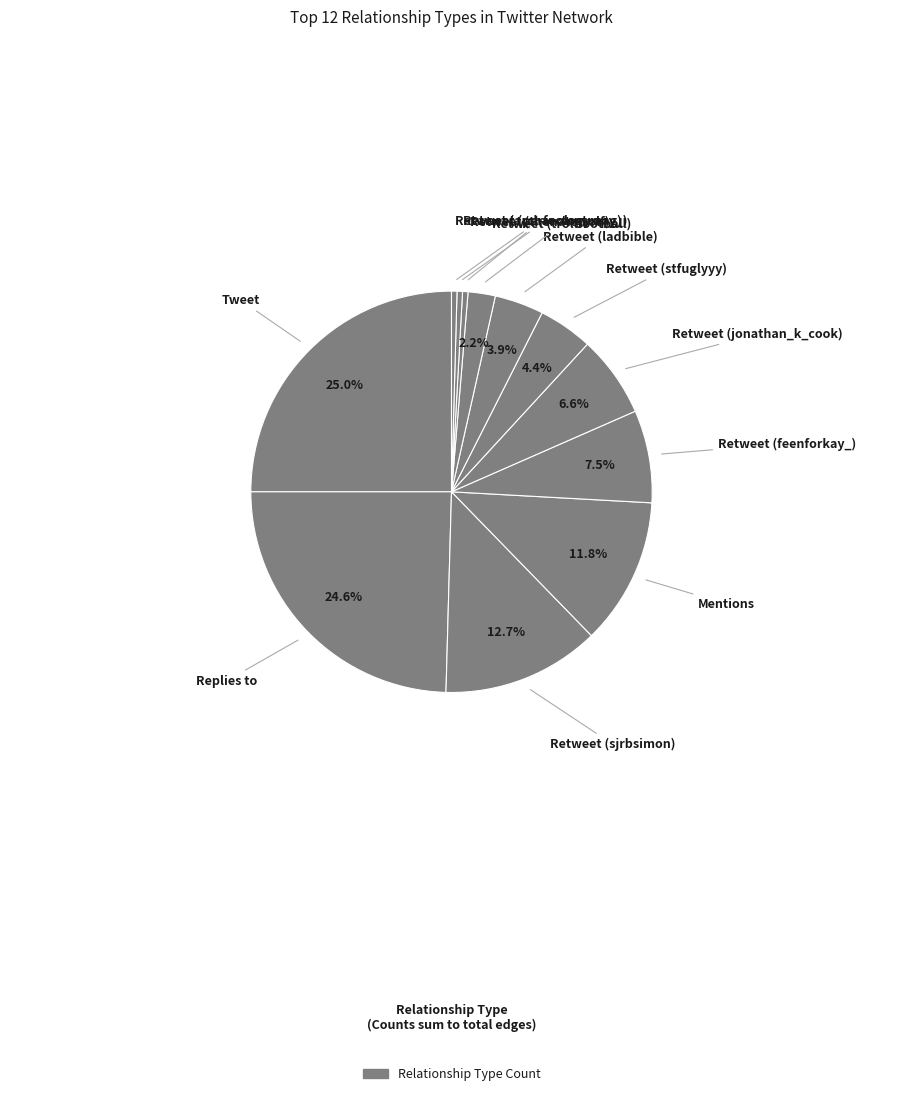

Count the number of slices in the pie.

12